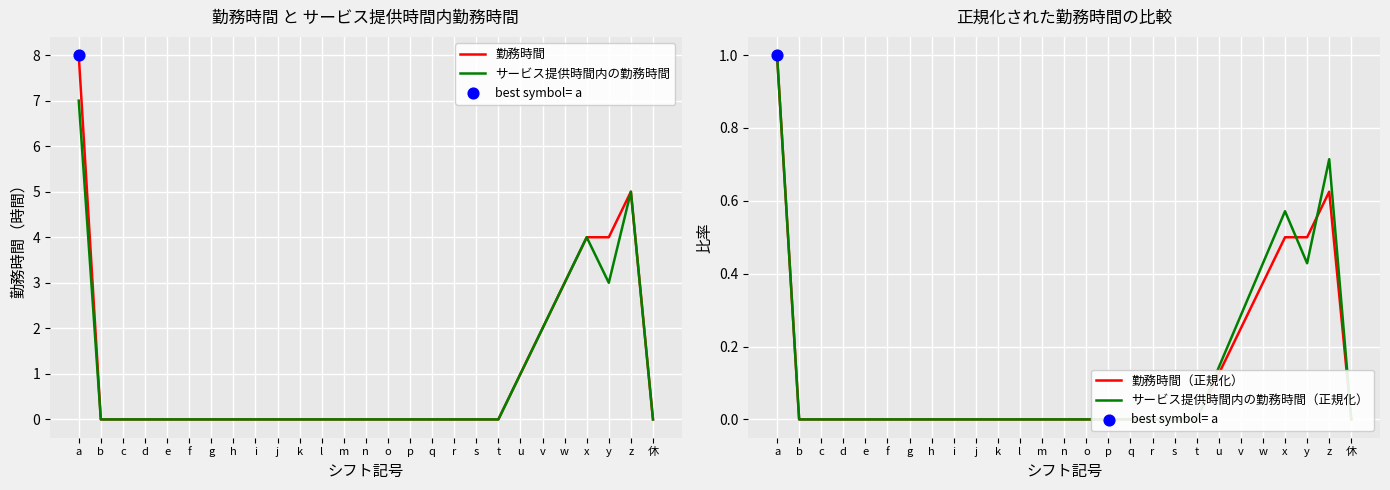

What are all the series names shown in the legend?

勤務時間, サービス提供時間内の勤務時間, 勤務時間（正規化）, サービス提供時間内の勤務時間（正規化）